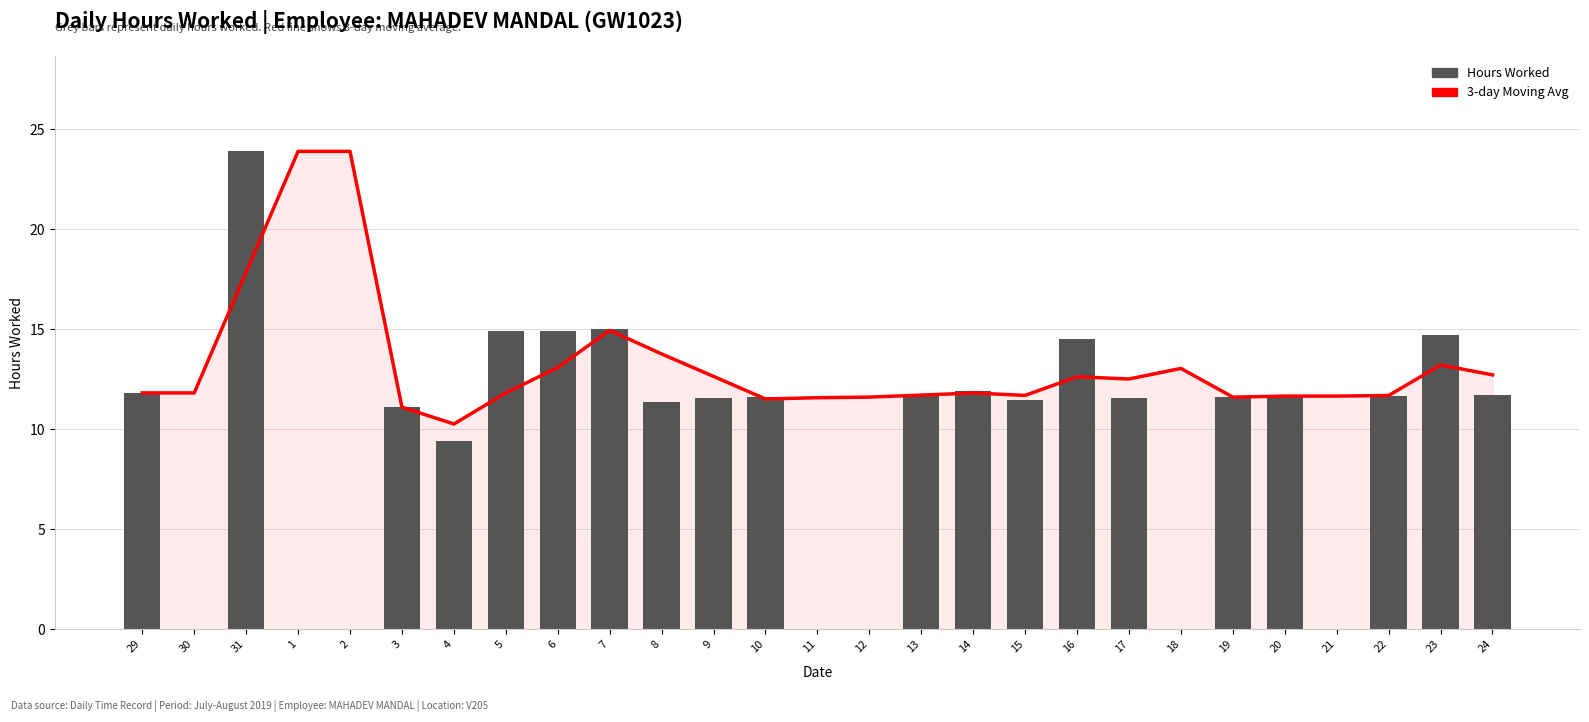

What is the label of the 25th bar from the left?

22